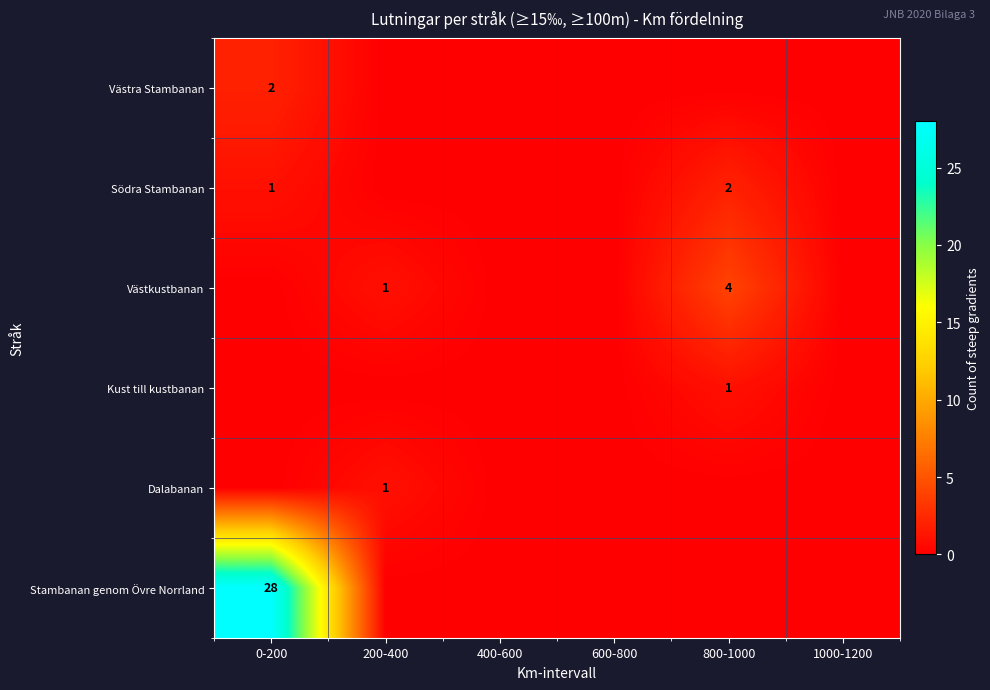

True or false: Stambanan genom Övre Norrland has a value of 28 at 0-200.

True